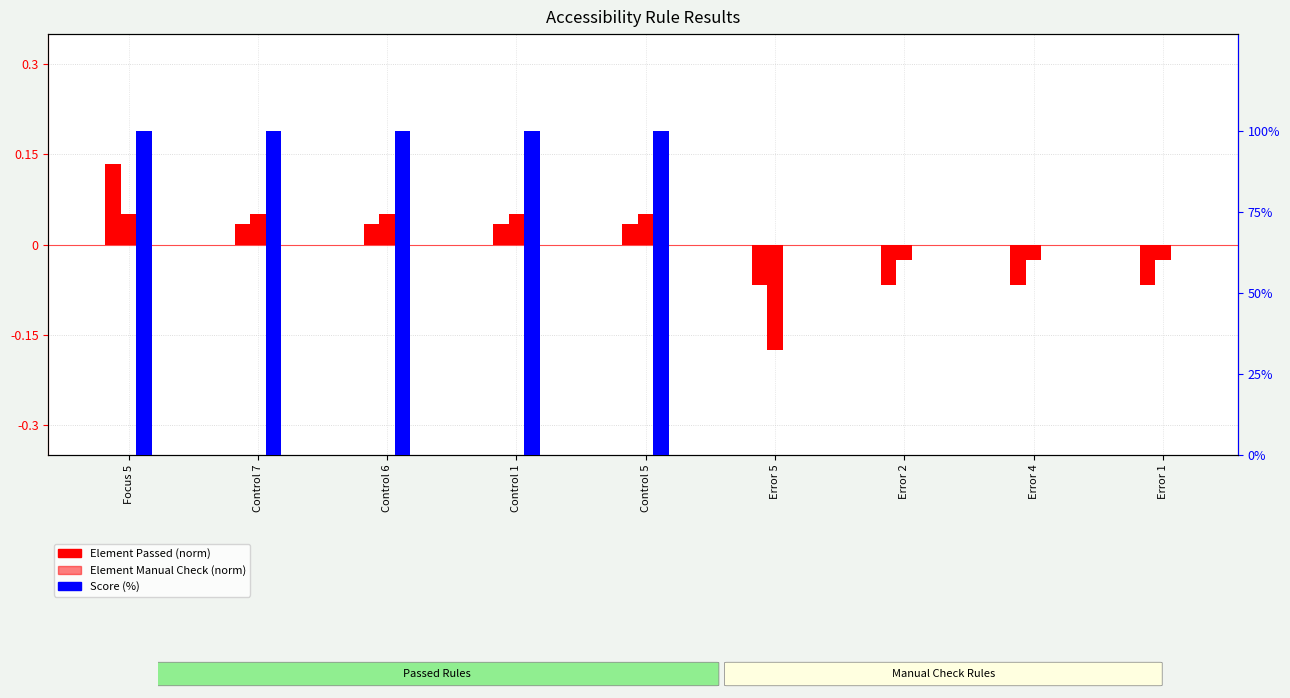

Reading left to right, list all the values displayed in this chart.

Element Passed (norm): Focus 5=0.1	Control 7=0.0	Control 6=0.0	Control 1=0.0	Control 5=0.0	Error 5=-0.1	Error 2=-0.1	Error 4=-0.1	Error 1=-0.1
Element Manual Check (norm): Focus 5=0.0	Control 7=0.0	Control 6=0.0	Control 1=0.0	Control 5=0.0	Error 5=-0.2	Error 2=-0.0	Error 4=-0.0	Error 1=-0.0
Score (%): Focus 5=100.0	Control 7=100.0	Control 6=100.0	Control 1=100.0	Control 5=100.0	Error 5=0.0	Error 2=0.0	Error 4=0.0	Error 1=0.0